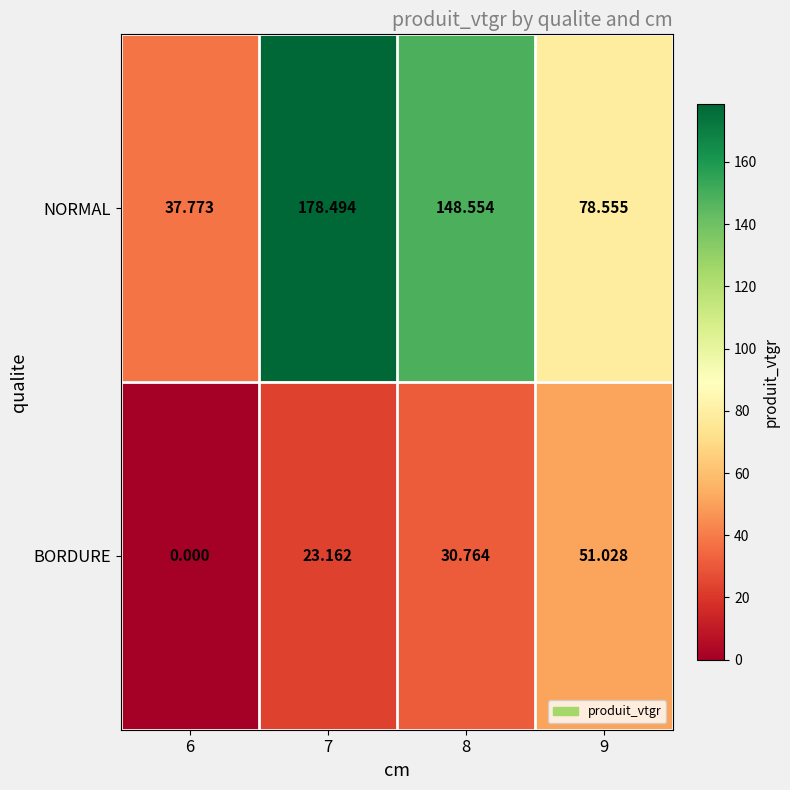

Which series has the largest total across all categories?

NORMAL